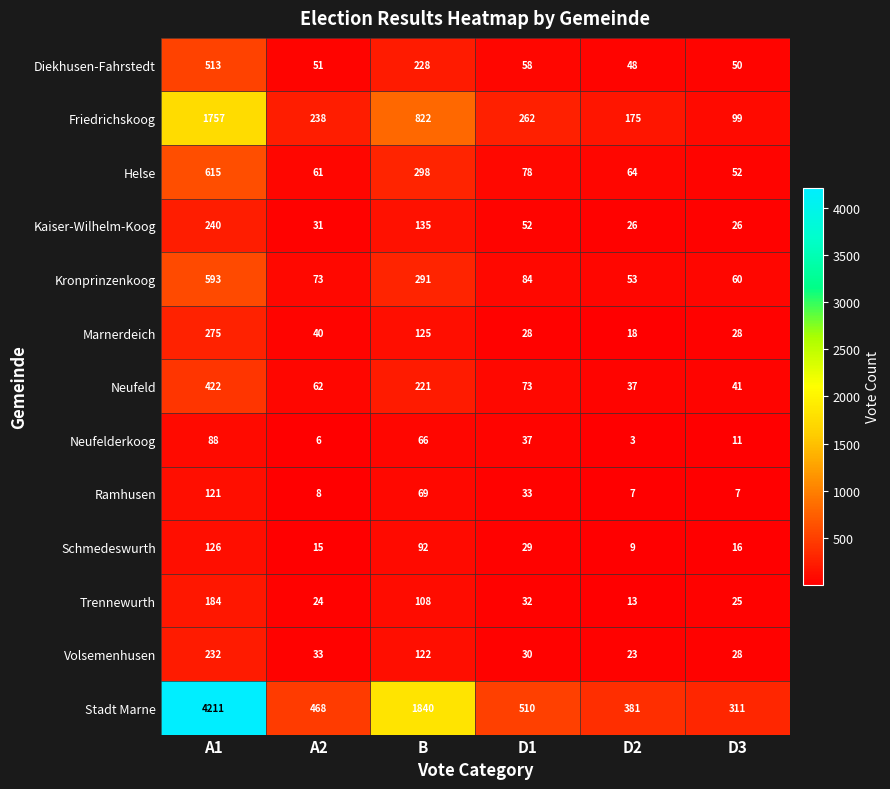

List the series in order of their peak value, lowest first.

Neufelderkoog, Ramhusen, Schmedeswurth, Trennewurth, Volsemenhusen, Kaiser-Wilhelm-Koog, Marnerdeich, Neufeld, Diekhusen-Fahrstedt, Kronprinzenkoog, Helse, Friedrichskoog, Stadt Marne